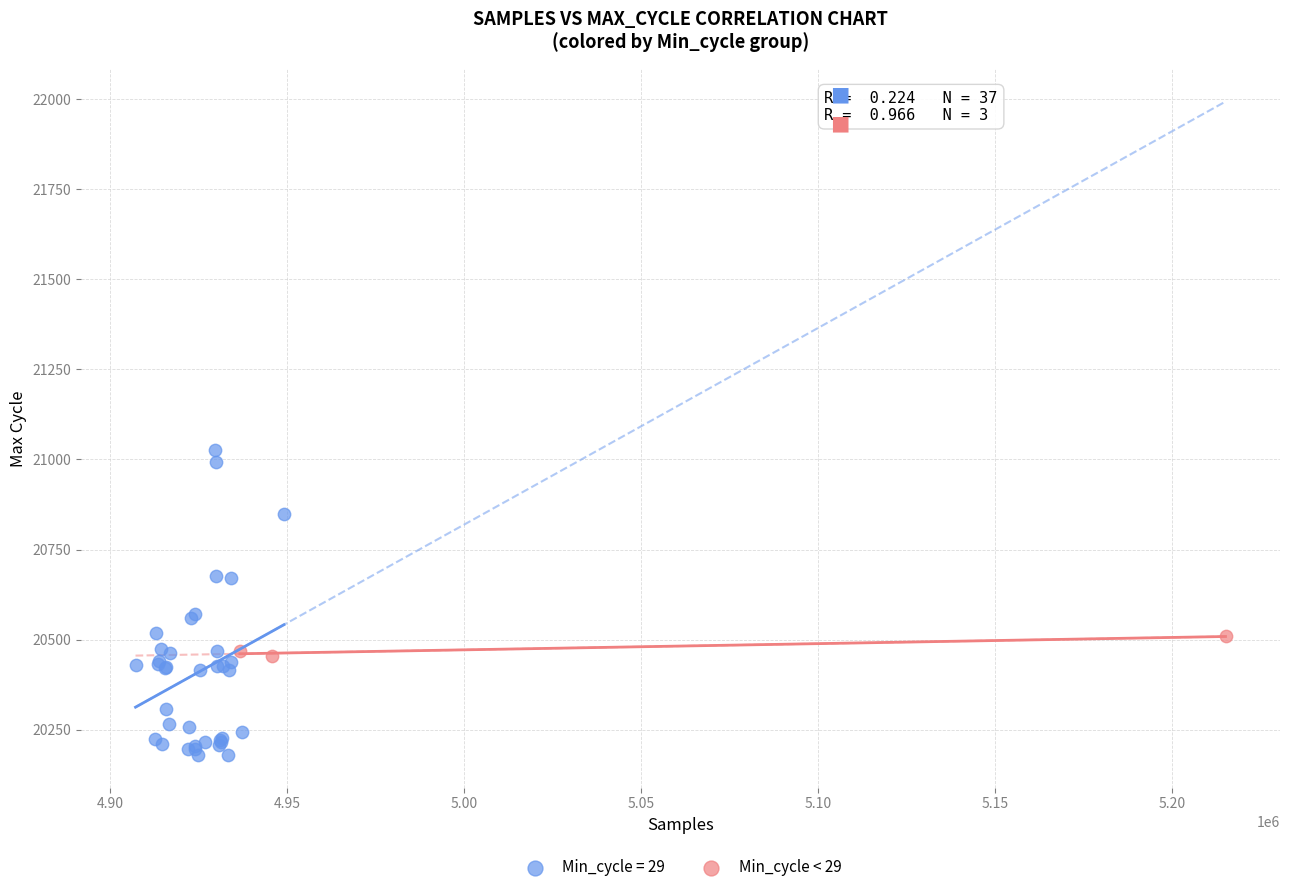

Which series has the largest Y range (max minus min)?

Min_cycle = 29